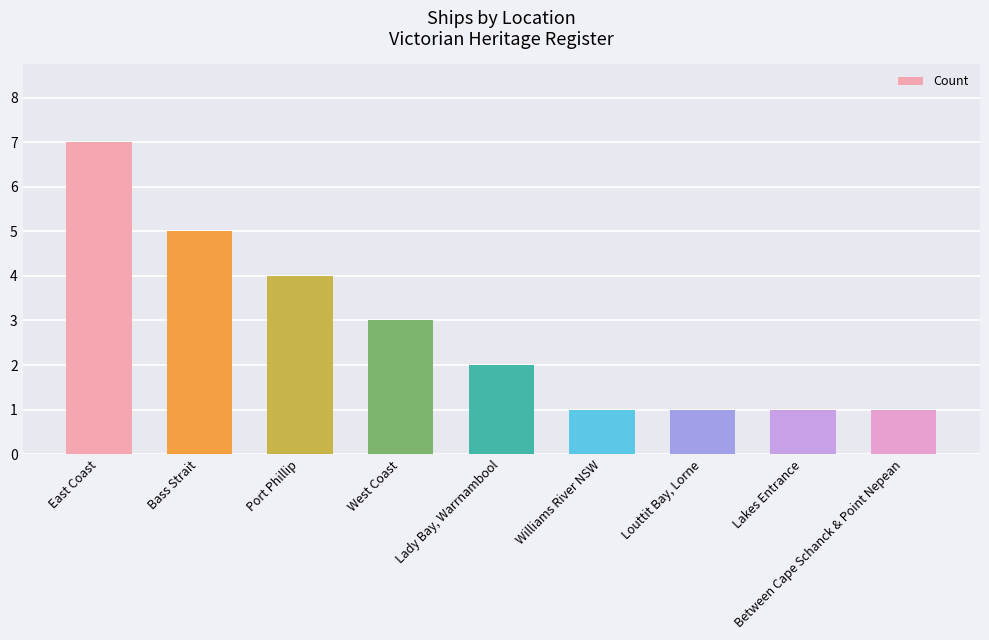

True or false: the data shows 4 at Port Phillip.

True